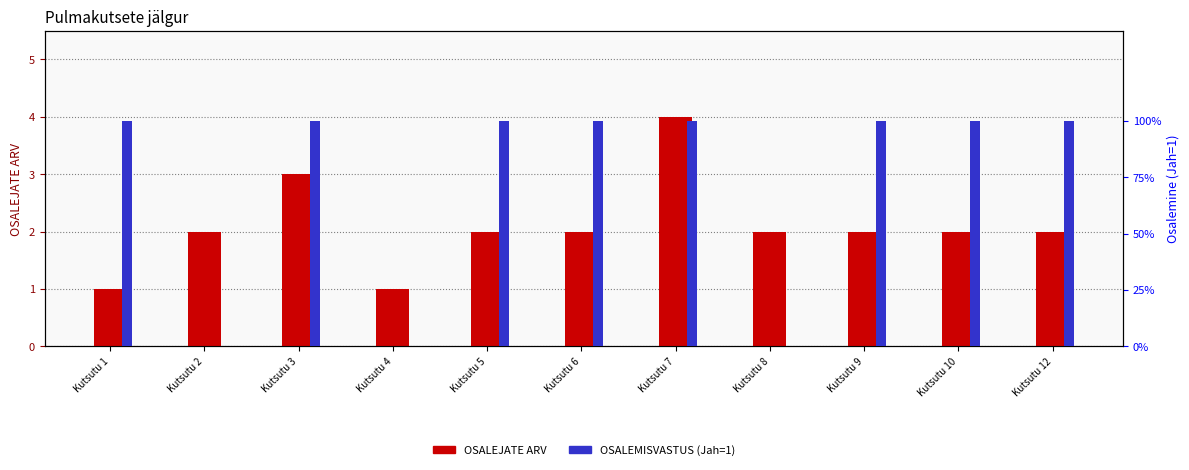

What is the greatest value displayed?

4